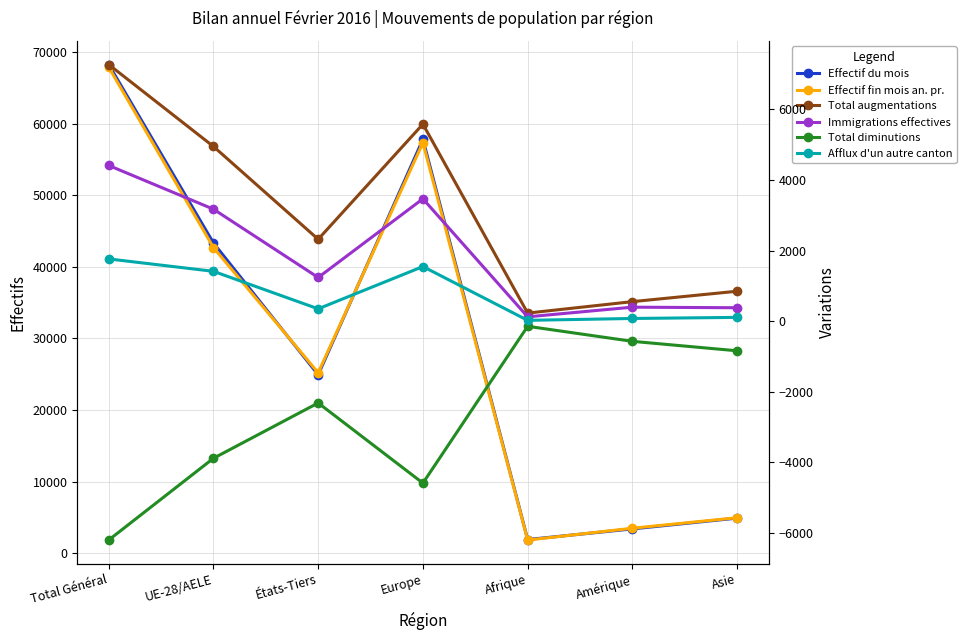

How many interior local peaks does the Afflux d'un autre canton series have?

1